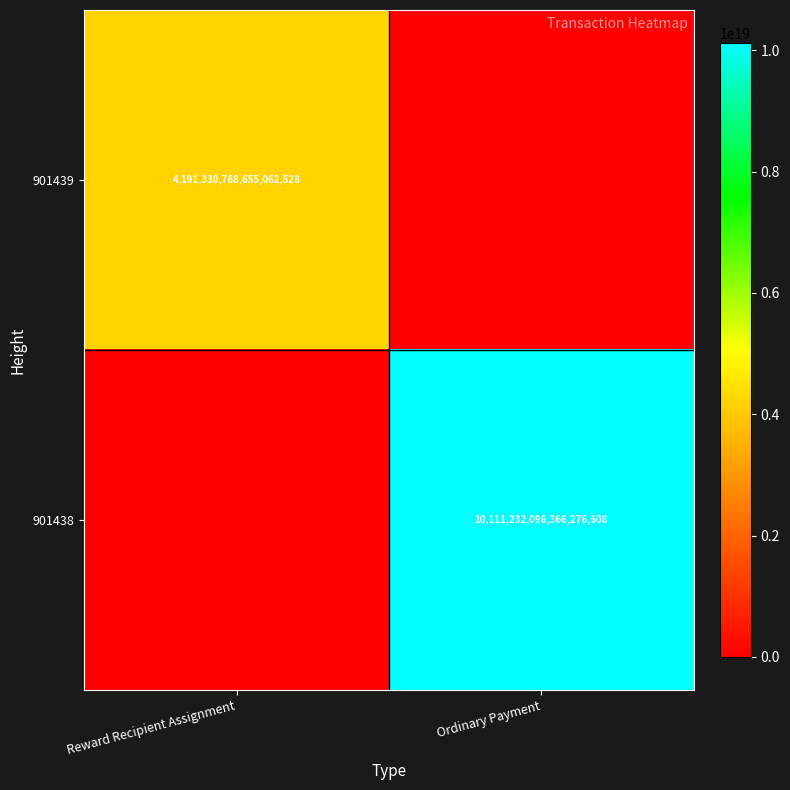

Which category has the lowest value across all series?

Ordinary Payment